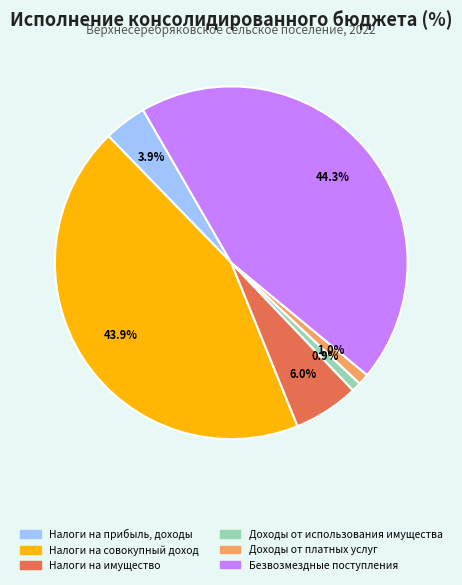

Is there a majority slice in this chart?

No